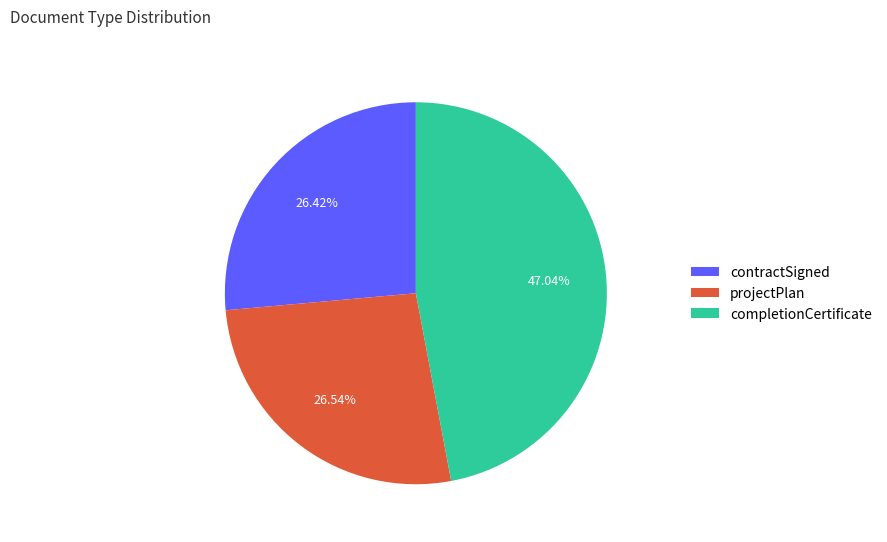

How many slices are in this pie chart?

3